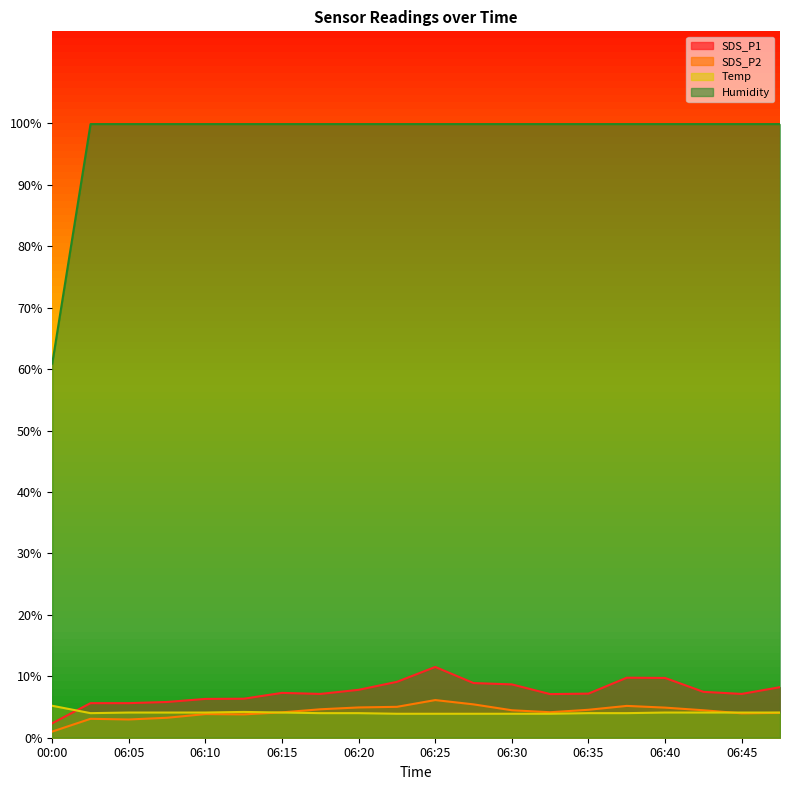

At which label does Humidity first exceed 99?

06:02